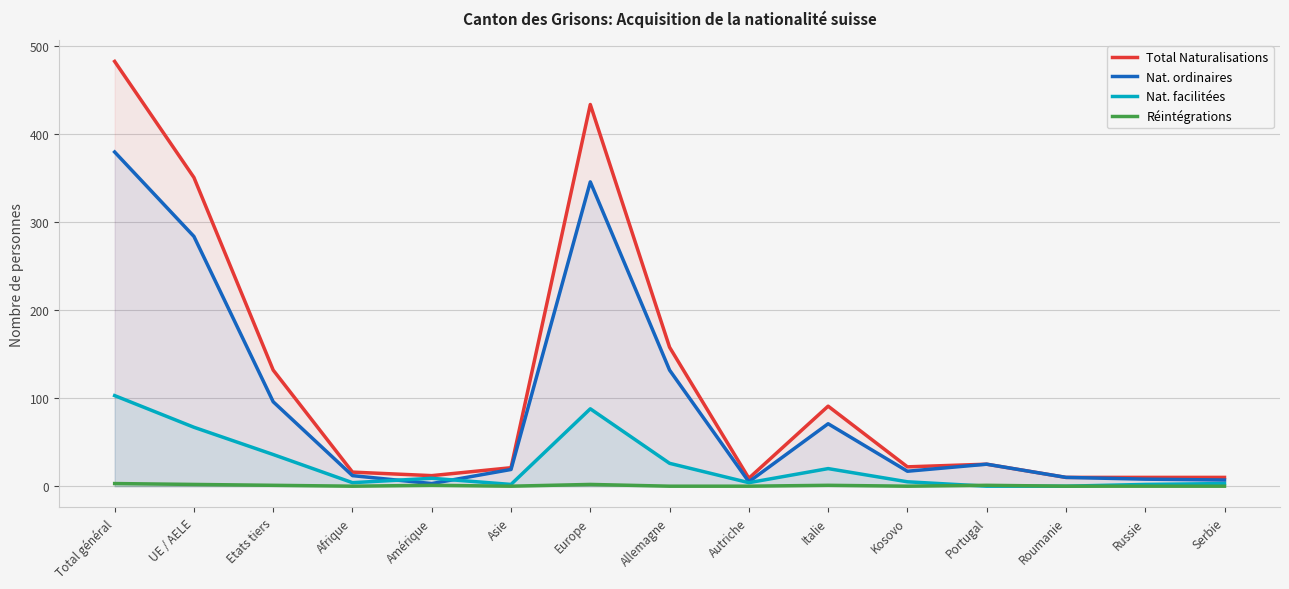

Is the value of Total Naturalisations at Serbie greater than the value of Nat. facilitées at Italie?

No